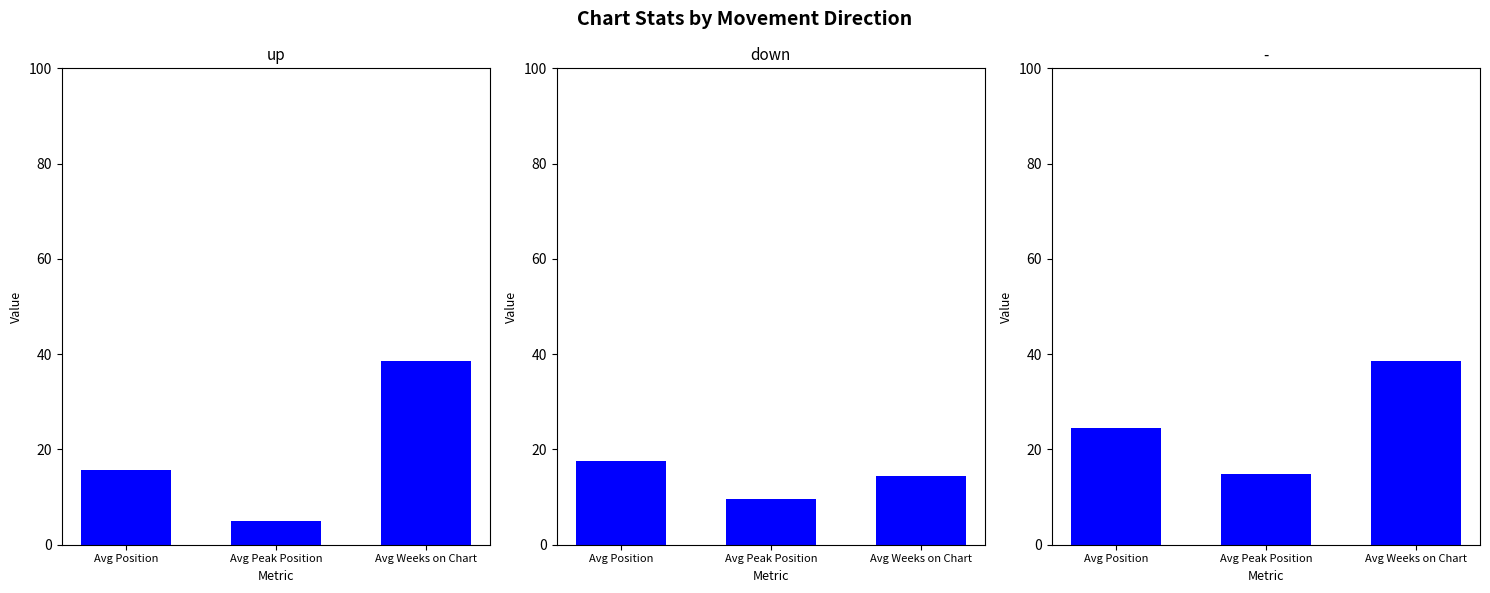

What is the value of the up bar at the 1st from the left?

15.6